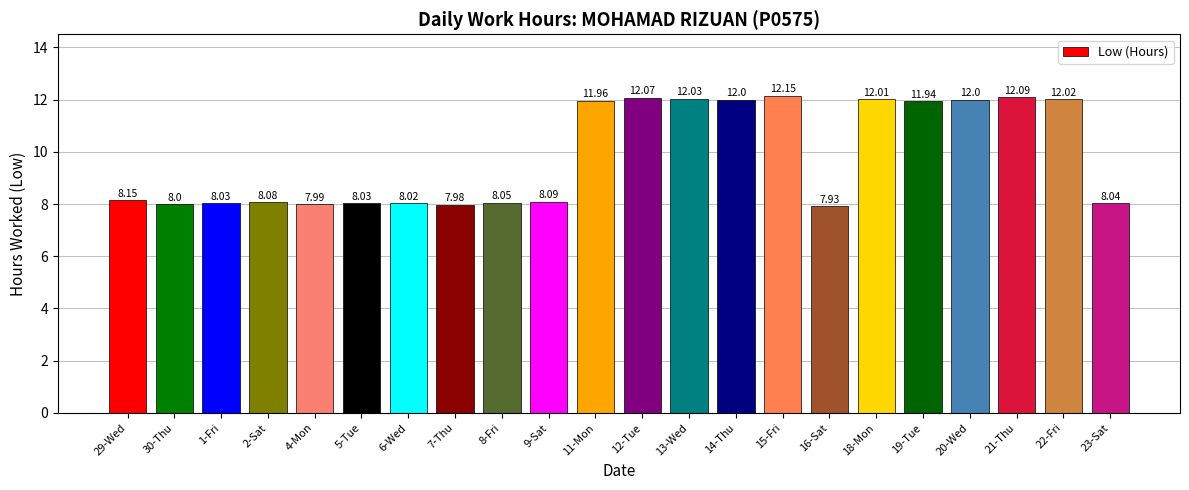

Where does the data first go above 8?

29-Wed